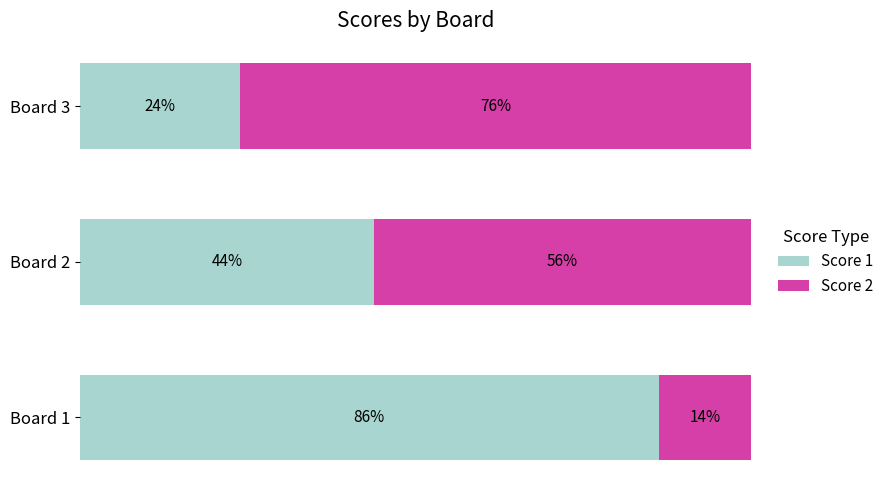

List the labels in order of Score 1 value, smallest first.

Board 3, Board 2, Board 1